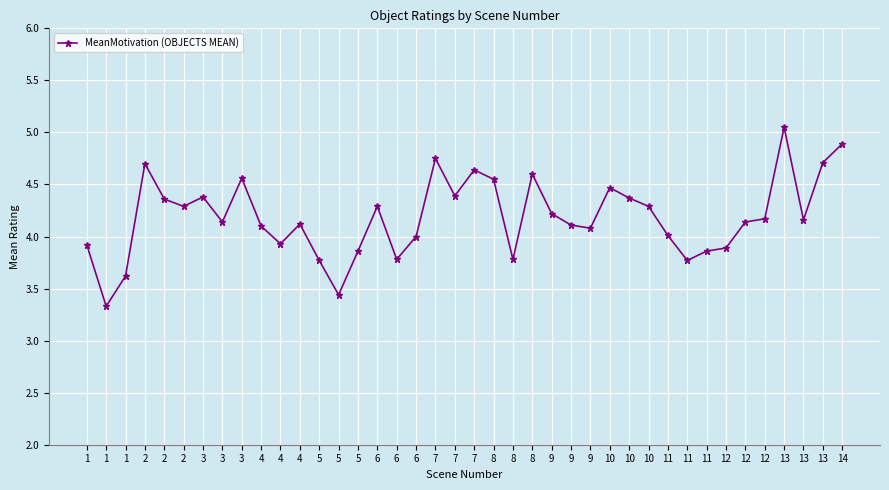

How many lines are shown in the chart?

1